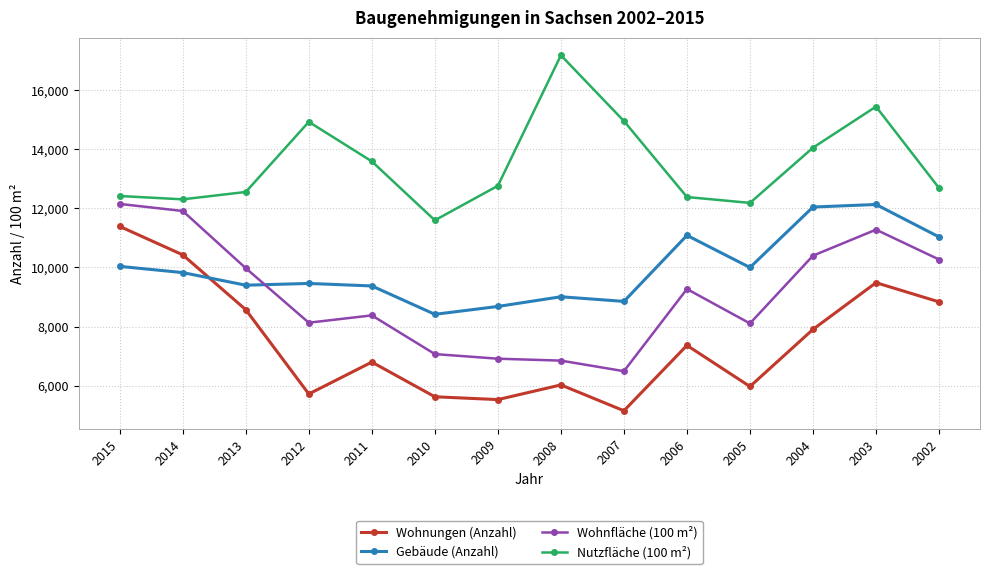

What is the difference between the Wohnungen (Anzahl) values at 2010 and 2012?

94